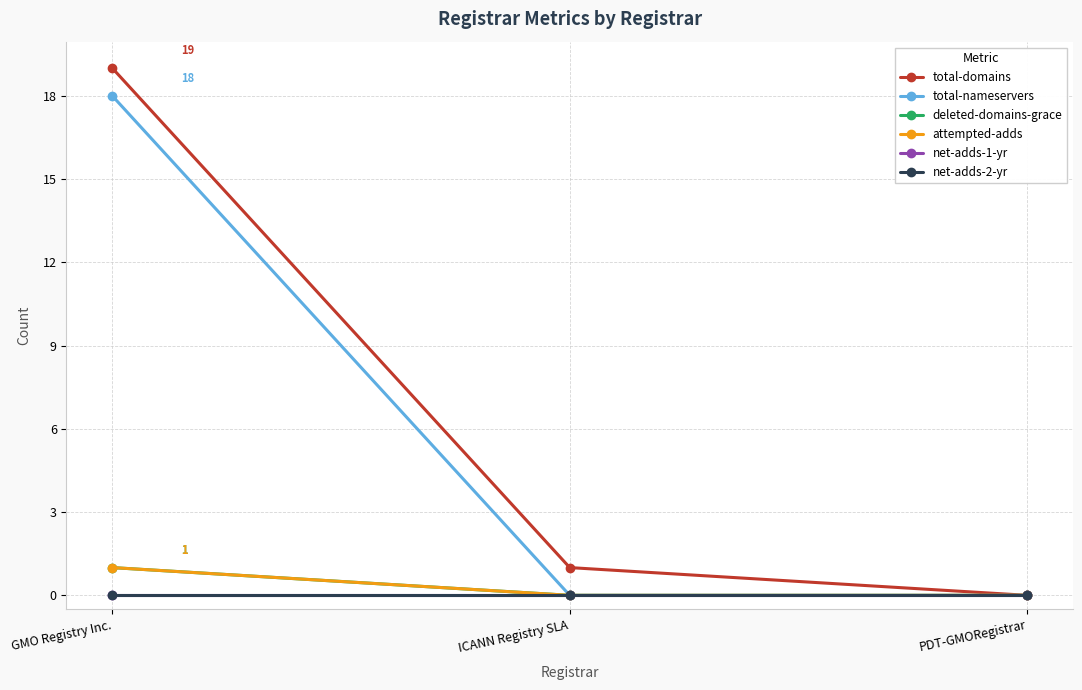

Is this an area chart (filled region under the line)?

No